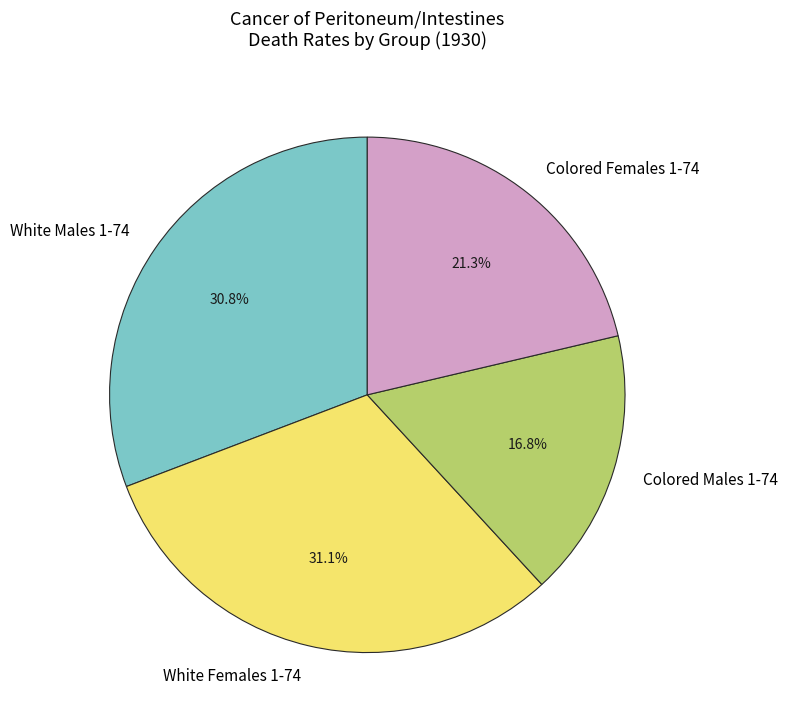

Which slice is the smallest?

Colored Males 1-74